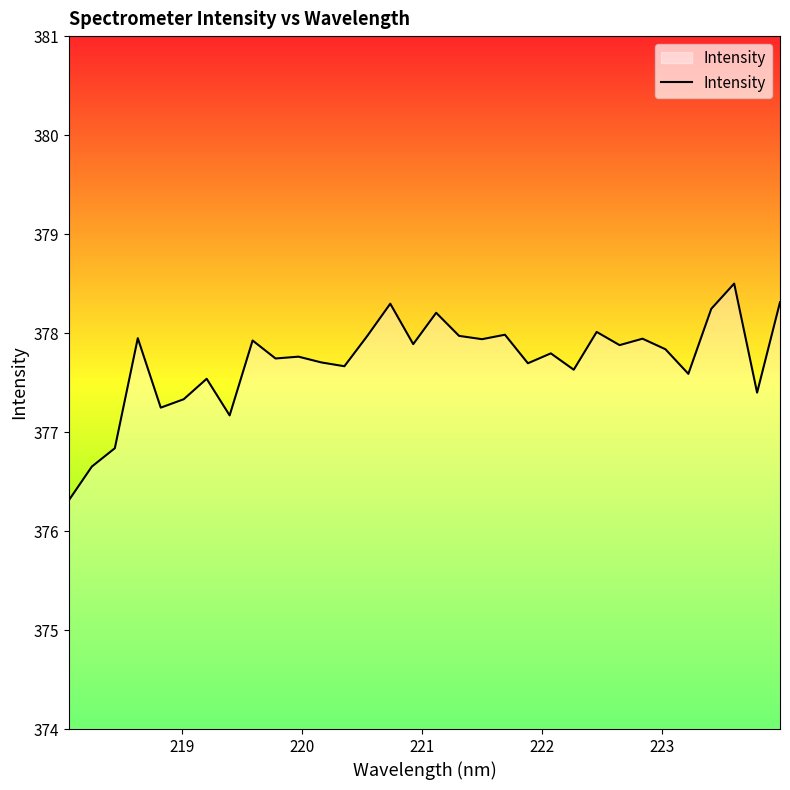

What is the smallest value displayed?

376.3